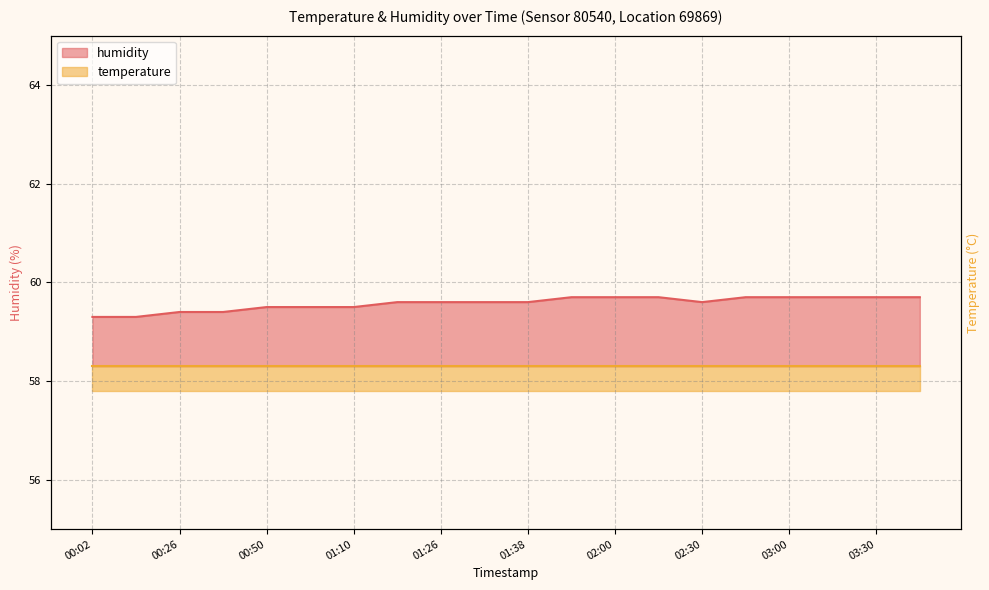

Is it true that the value at 02:30 is 80.3?

False